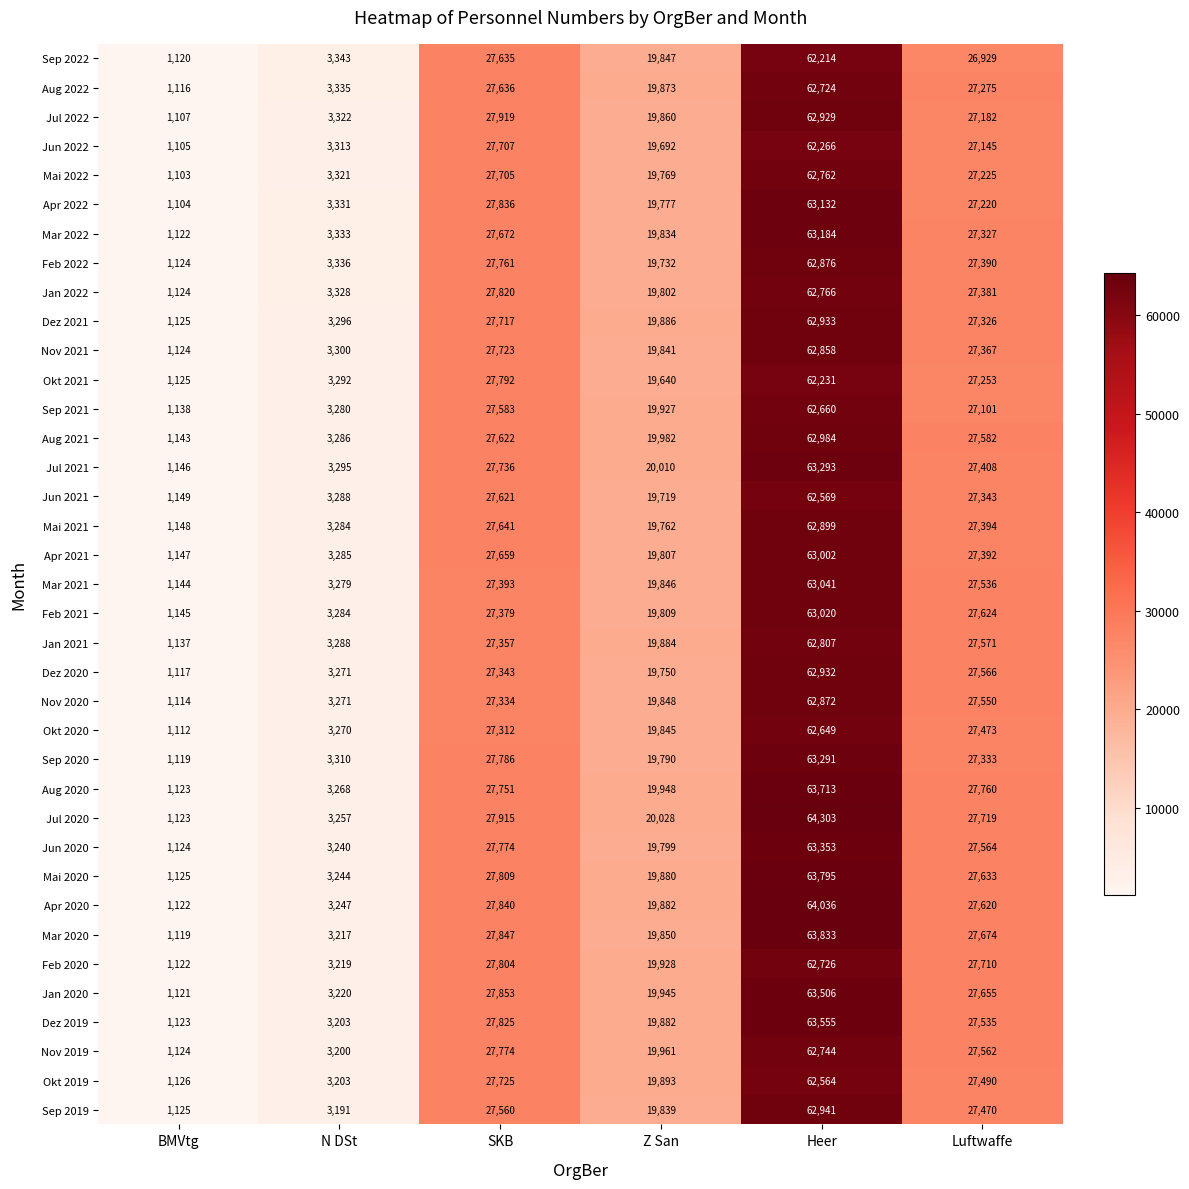

Read the Aug 2022 value at Z San, to the nearest 50.

19850